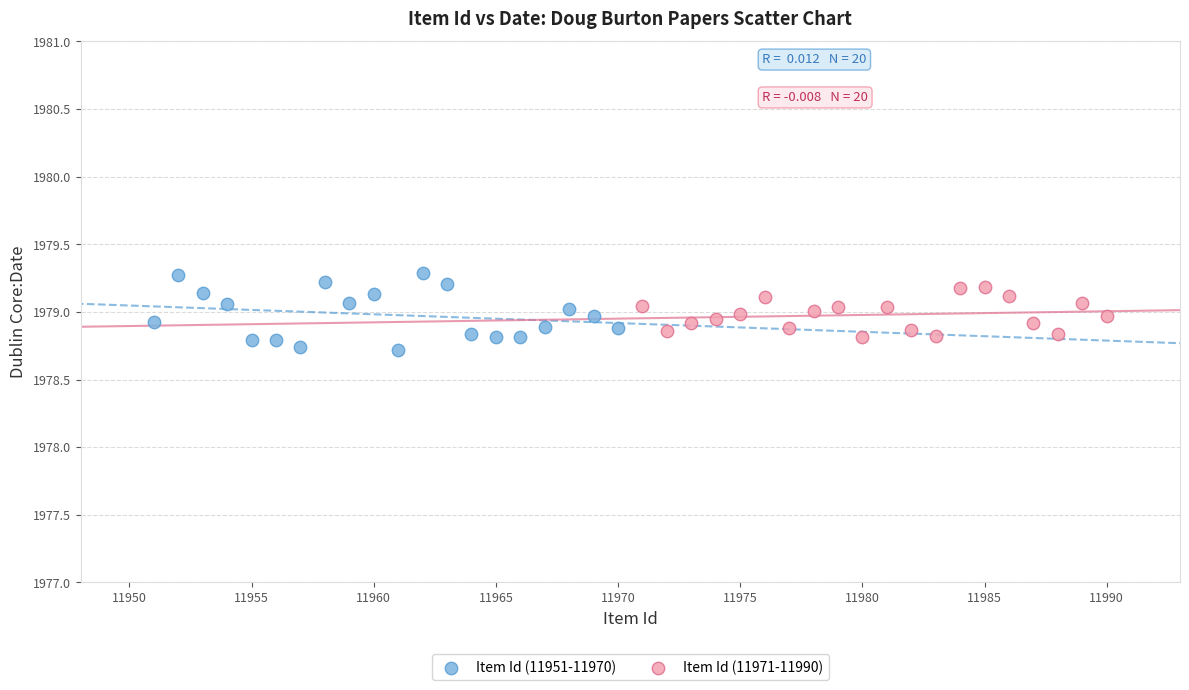

Which series has the largest Y range (max minus min)?

Item Id (11951-11970)